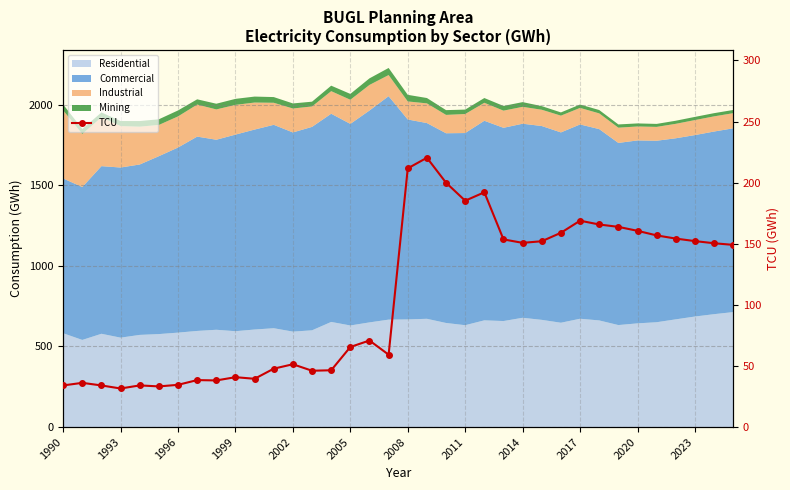

What value does the data have at 35?

149.1